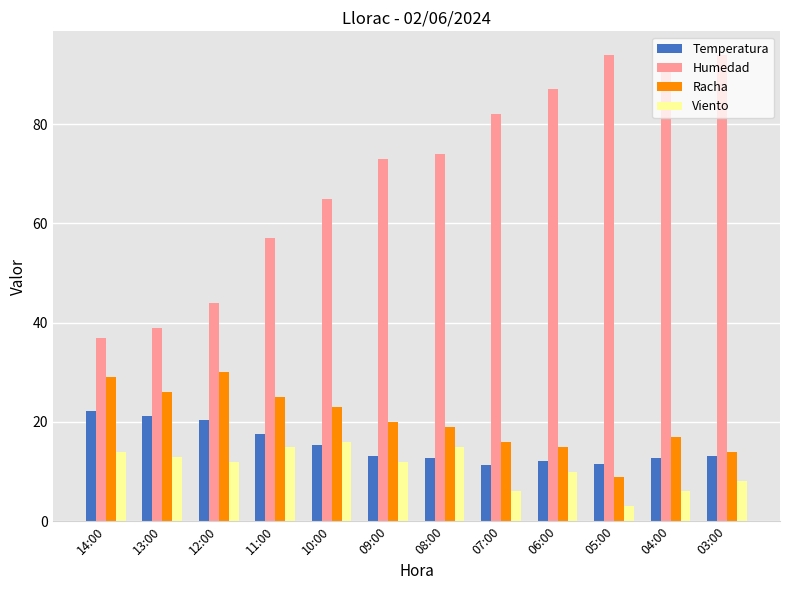

What value does the Humedad series have at 14:00?

37.0